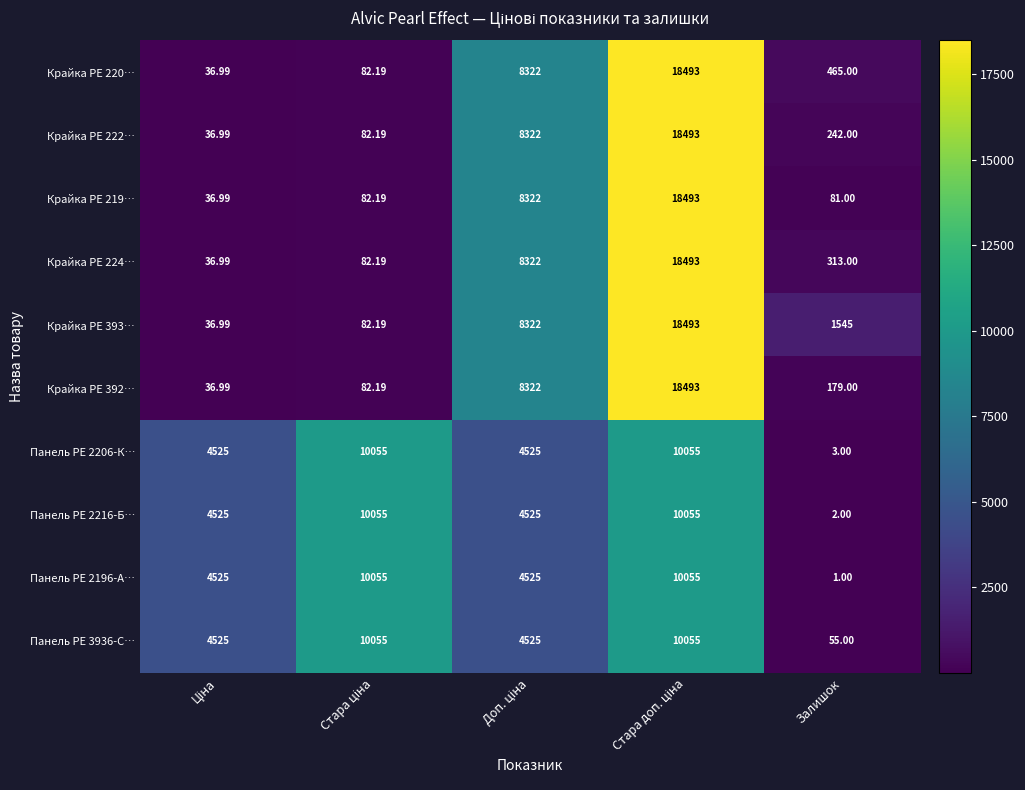

What is the difference between the highest and lowest values at Залишок?

1544.0